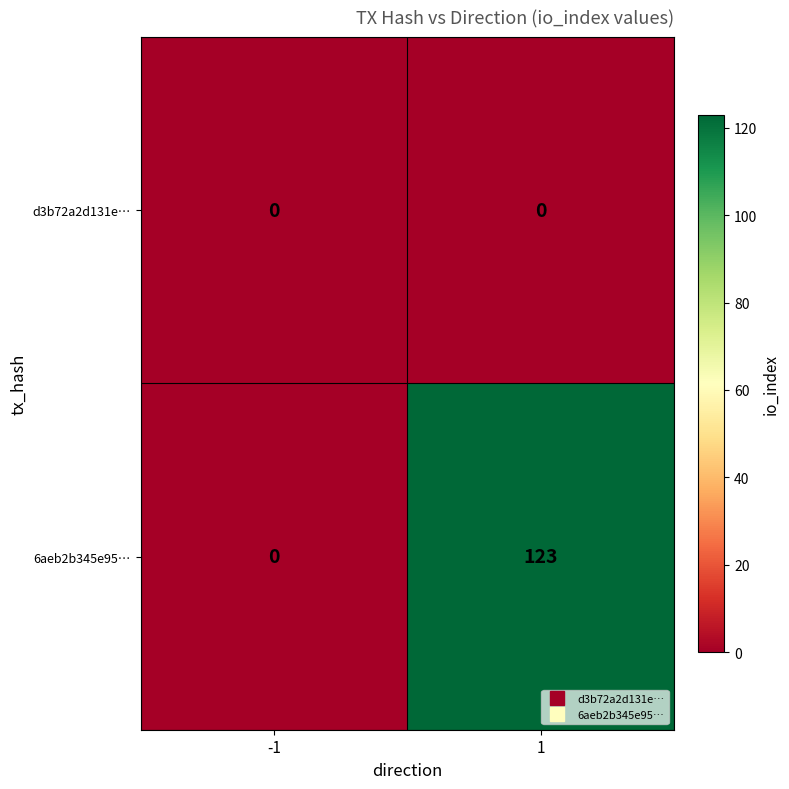

Reading left to right, list all the values displayed in this chart.

d3b72a2d131e…: -1=0	1=0
6aeb2b345e95…: -1=0	1=123